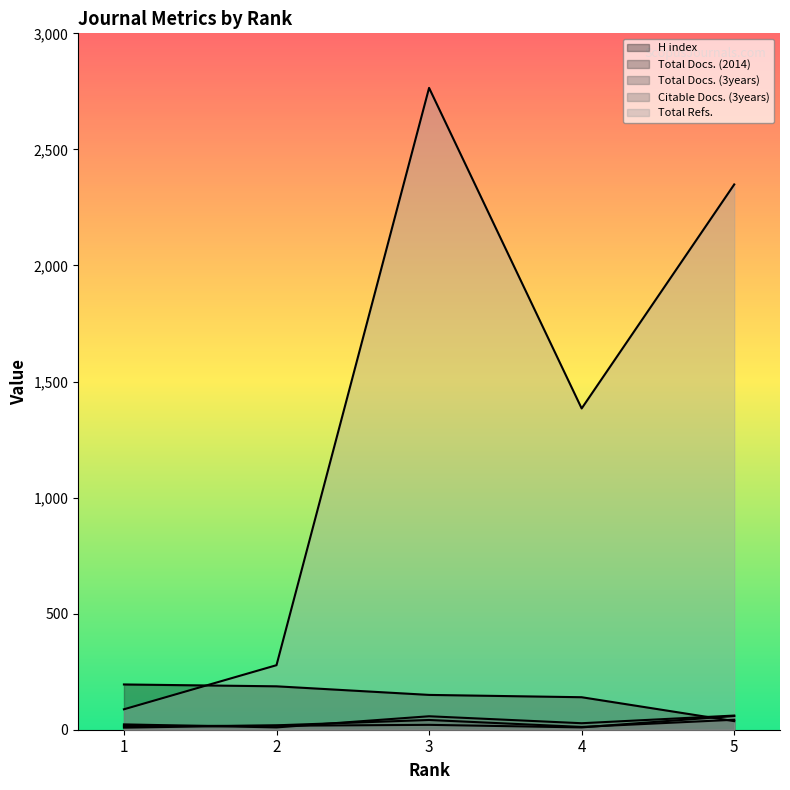

What is the average value of the Total Docs. (2014) series?

25